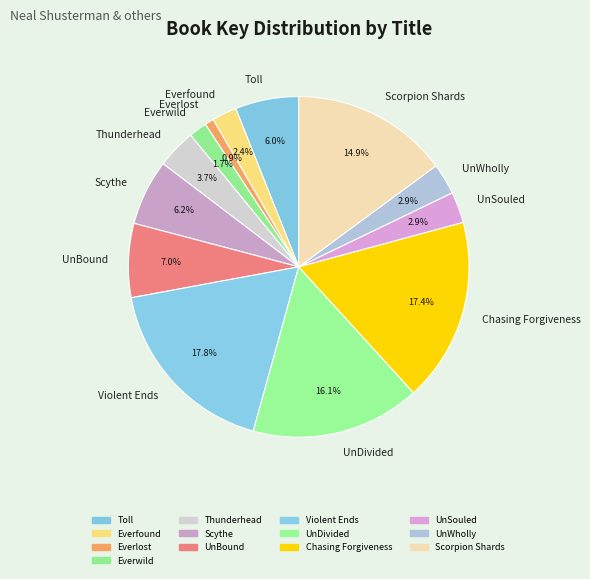

To the nearest percent, what portion does Scythe represent?

6%